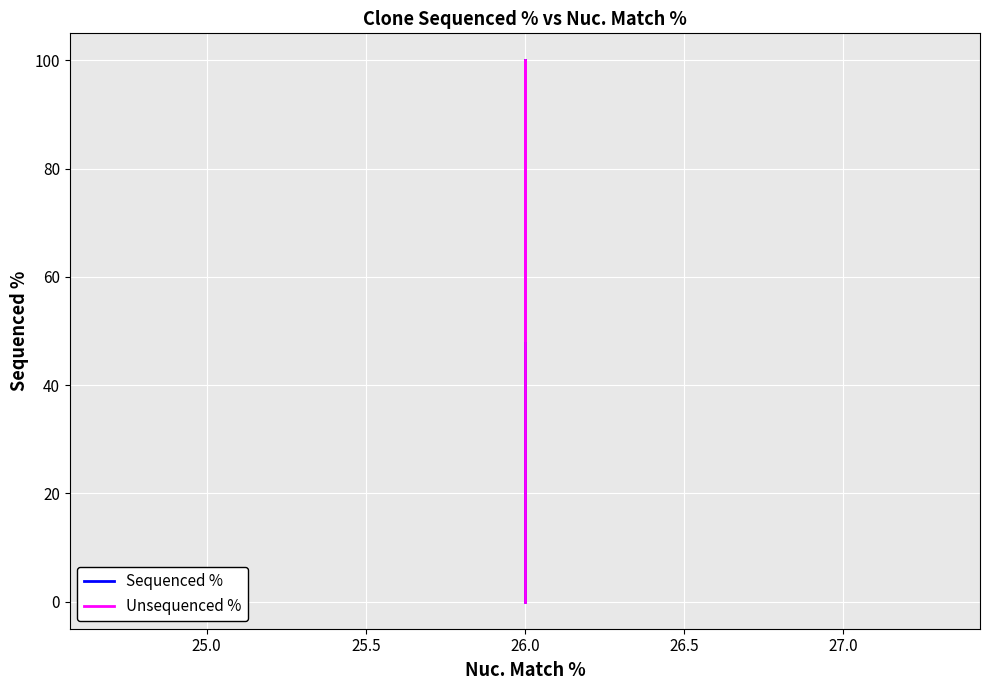

List the series in order of their peak value, highest first.

Sequenced %, Unsequenced %